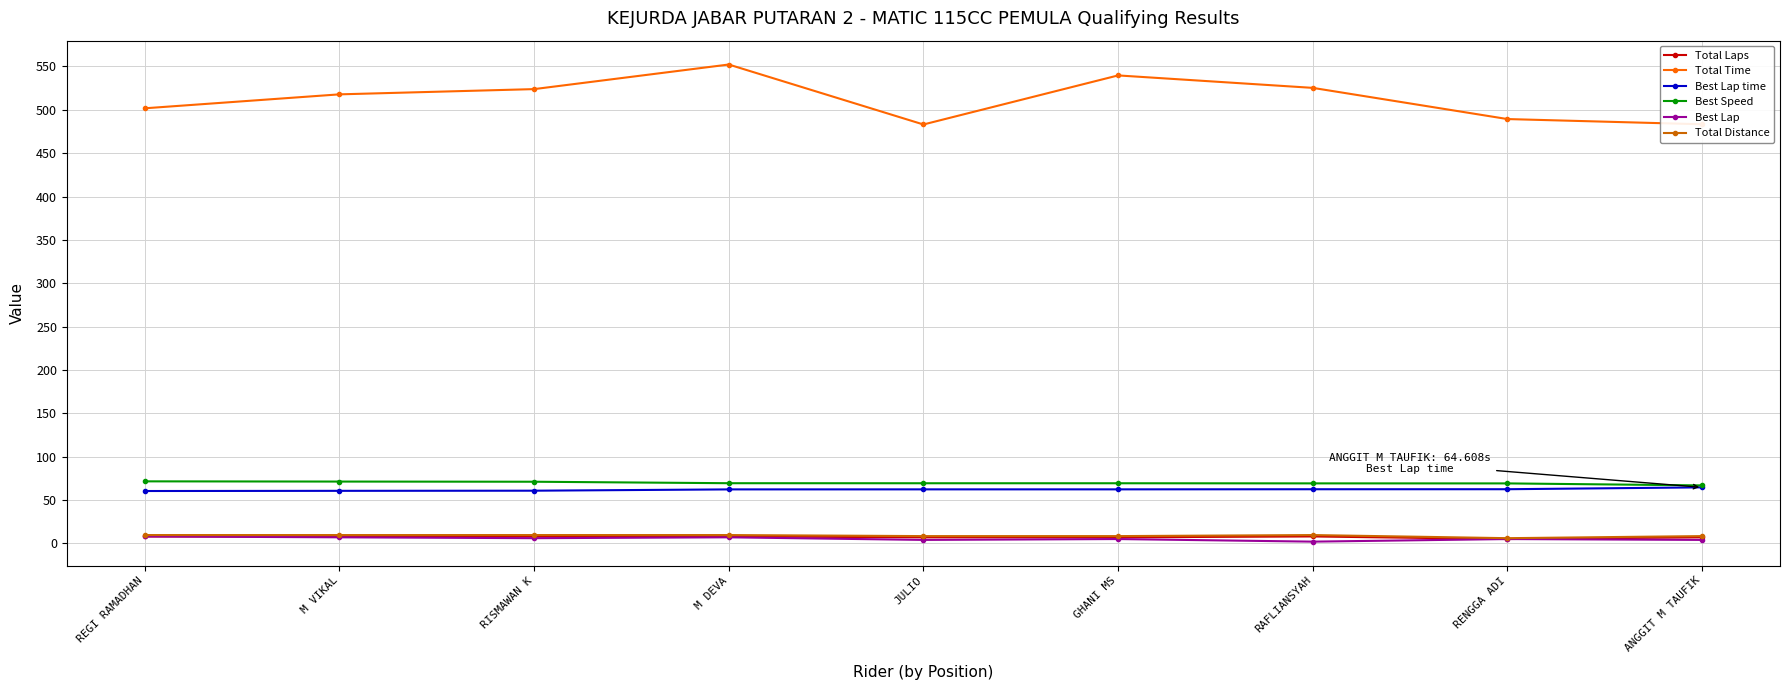

True or false: Best Lap has a value of 5.0 at RENGGA ADI.

True